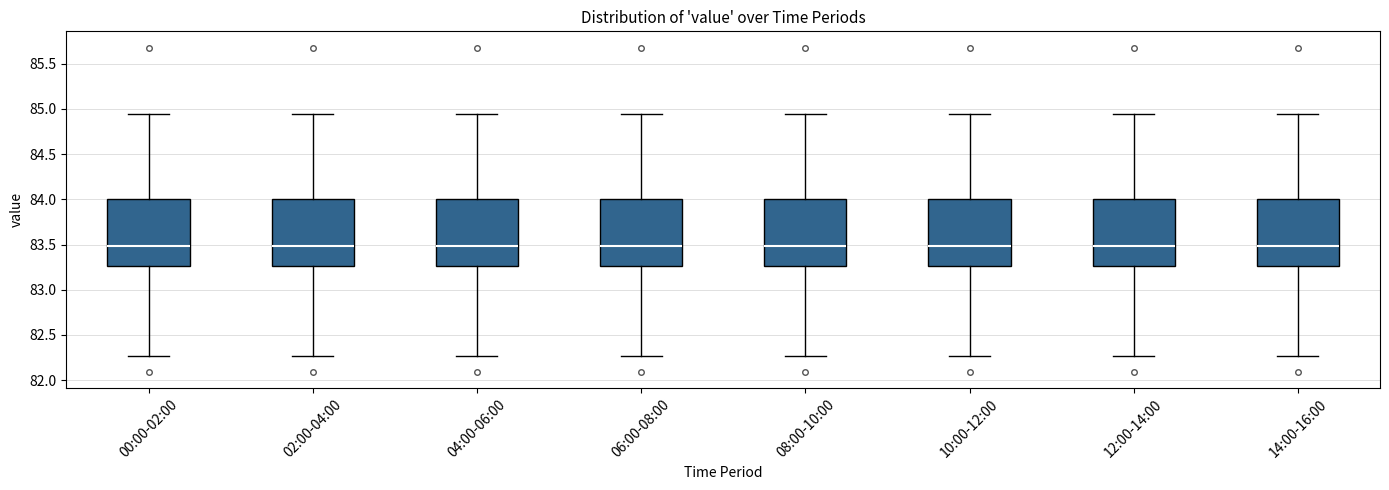

Where is the upper edge of the box for 10:00-12:00 on the y-axis? The values are not printed on the chart, so give them approximately, as read against the axis.

84.00